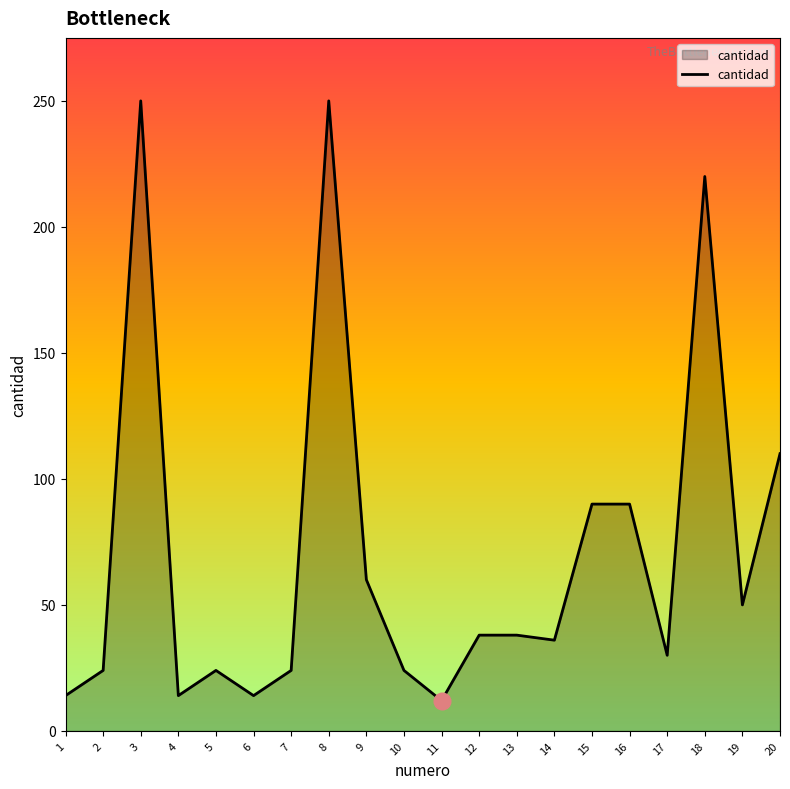

What is the maximum value shown in the chart?

250